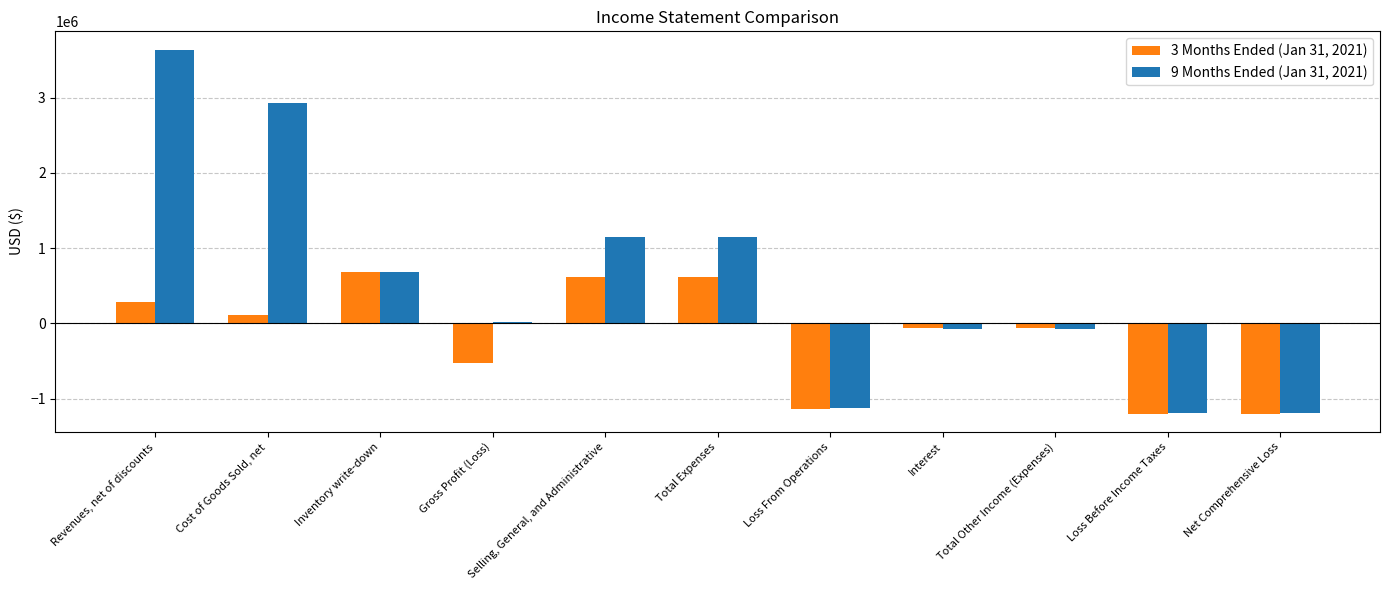

What is the value of the 3 Months Ended (Jan 31, 2021) bar at the 8th from the left?

-55629